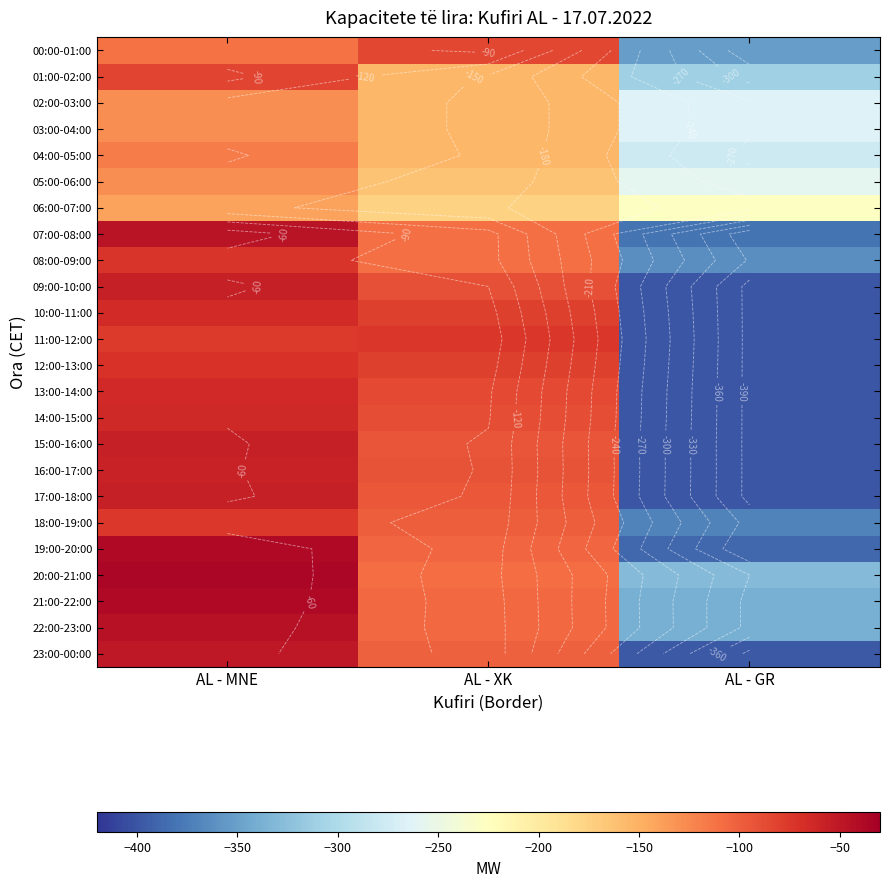

What is the sum of all 16:00-17:00 values?

-549